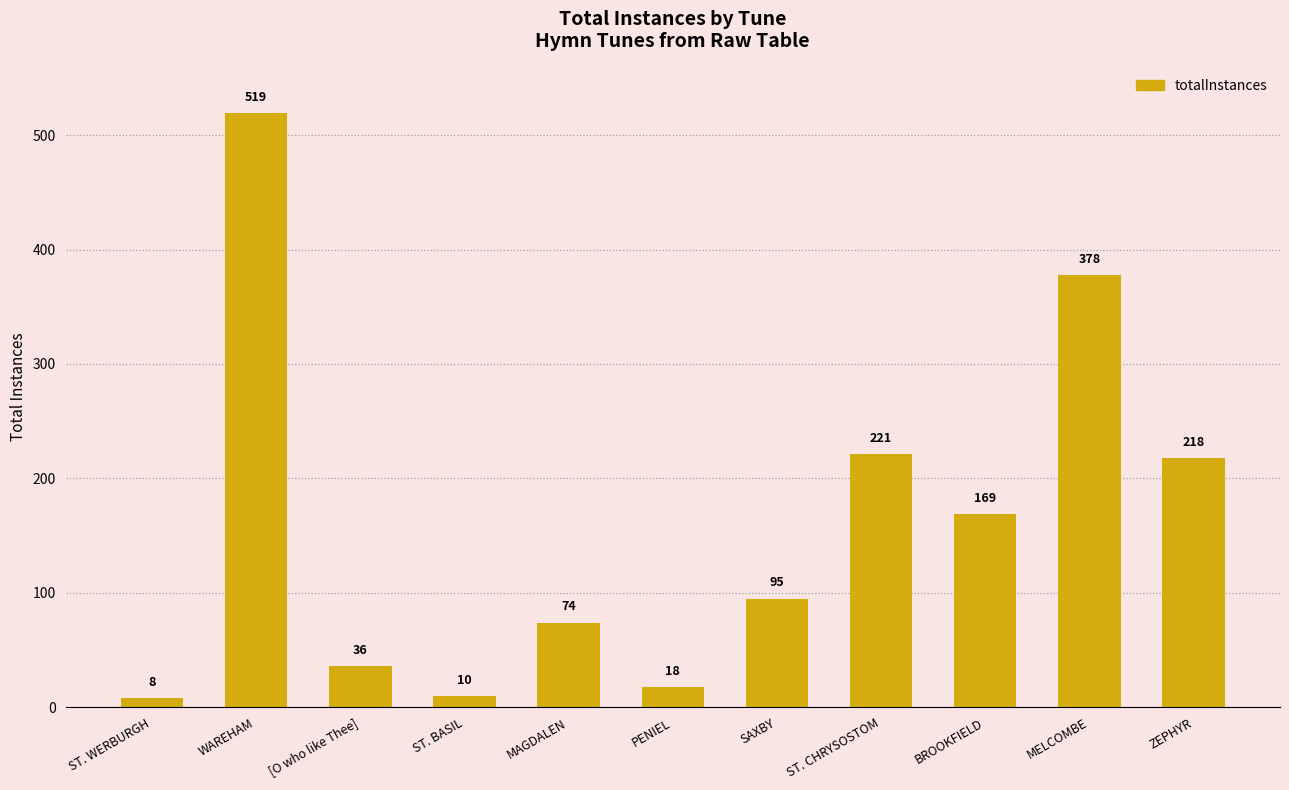

Rank the categories by value from highest to lowest.

WAREHAM, MELCOMBE, ST. CHRYSOSTOM, ZEPHYR, BROOKFIELD, SAXBY, MAGDALEN, [O who like Thee], PENIEL, ST. BASIL, ST. WERBURGH